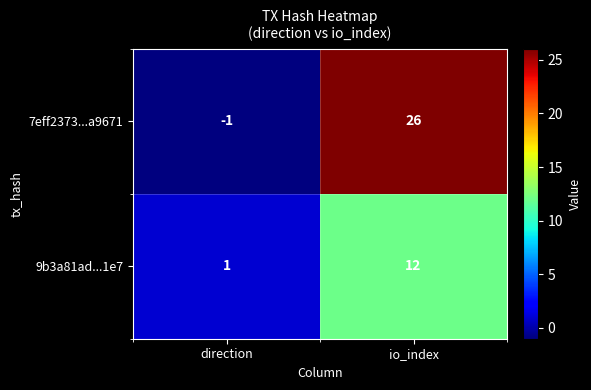

Is the value of 9b3a81ad...1e7 at io_index greater than the value of 7eff2373...a9671 at io_index?

No